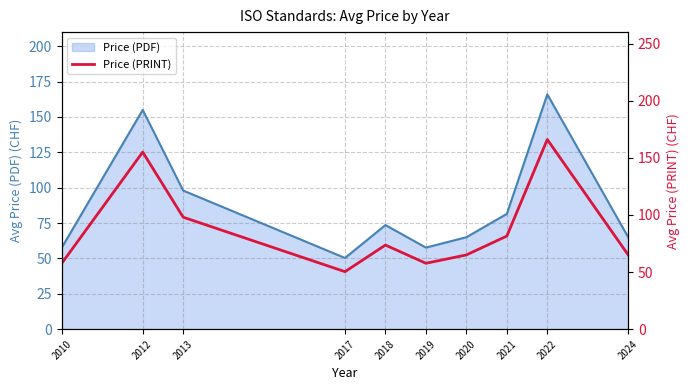

List the labels in order of value, largest first.

2022, 2012, 2013, 2021, 2018, 2020, 2024, 2010, 2019, 2017